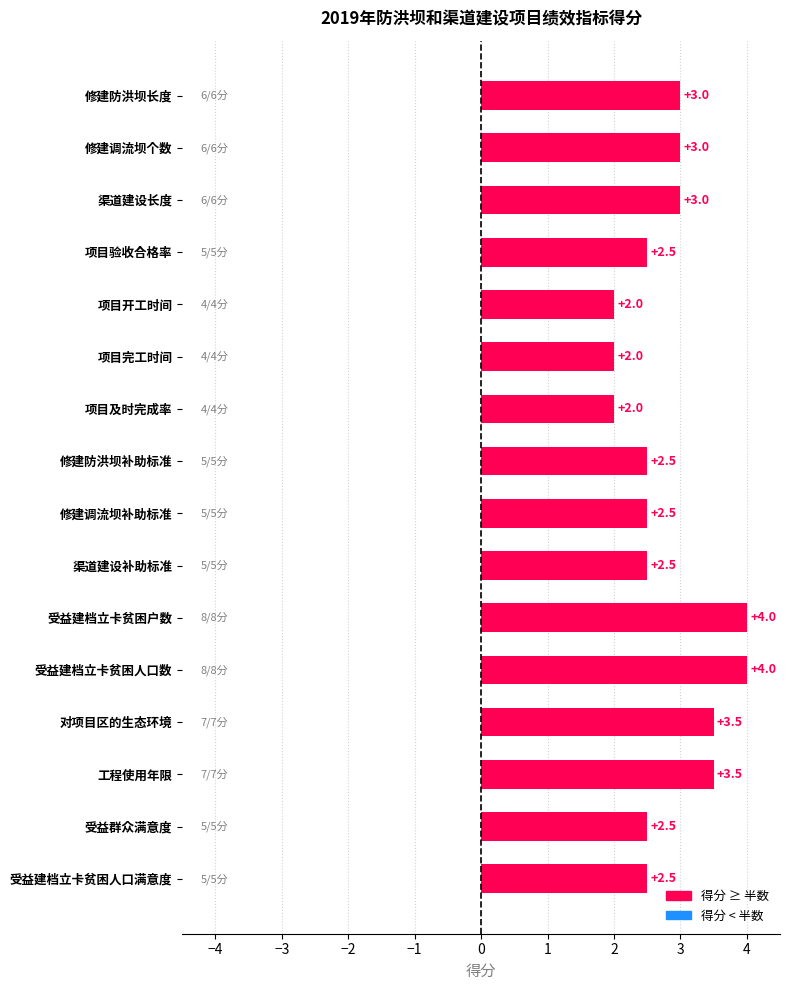

What position from the top is 渠道建设补助标准?

10